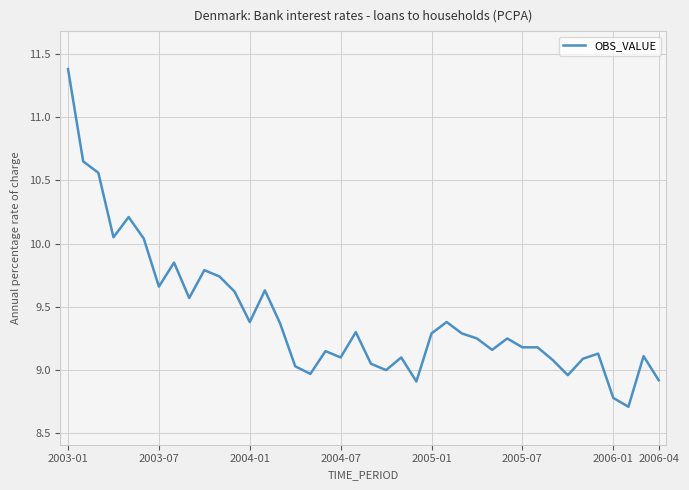

What is the maximum value shown in the chart?

11.4